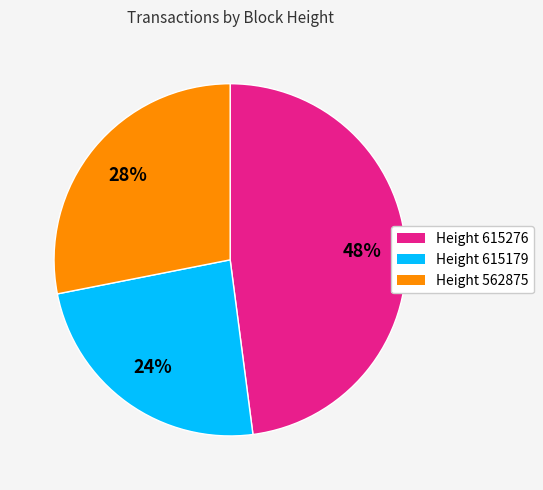

To the nearest percent, what is the average slice percentage?

33%